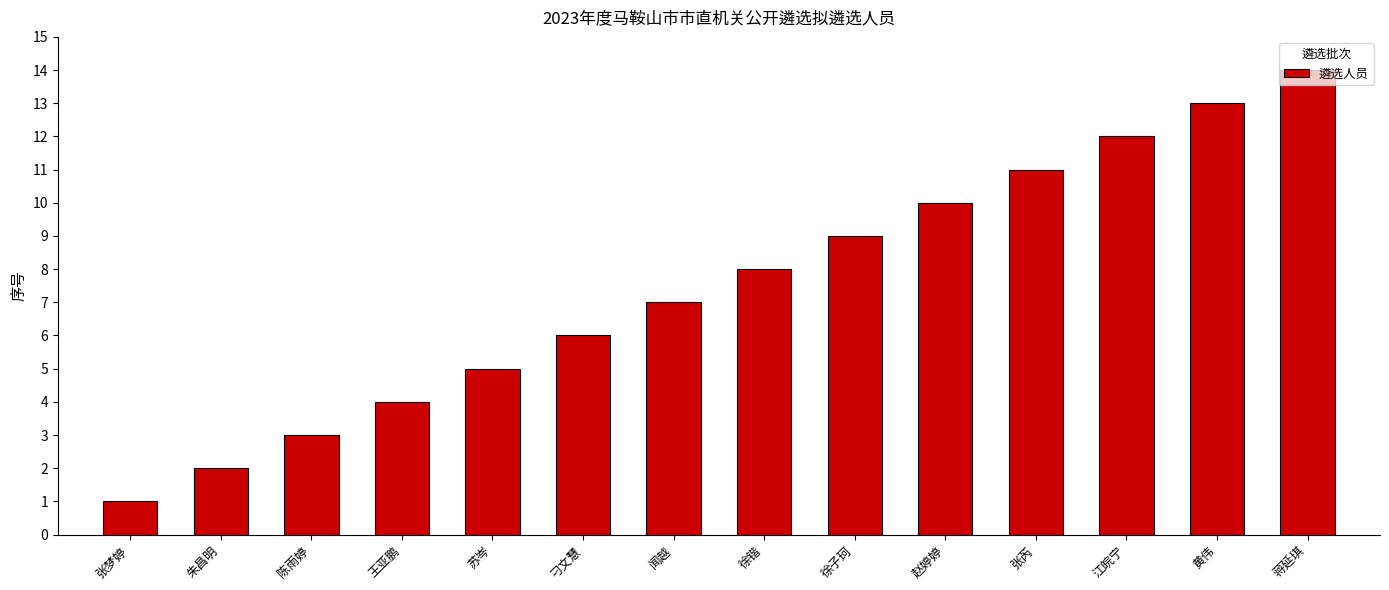

What is the sum of the values at 江皖宁 and 苏岑?

17